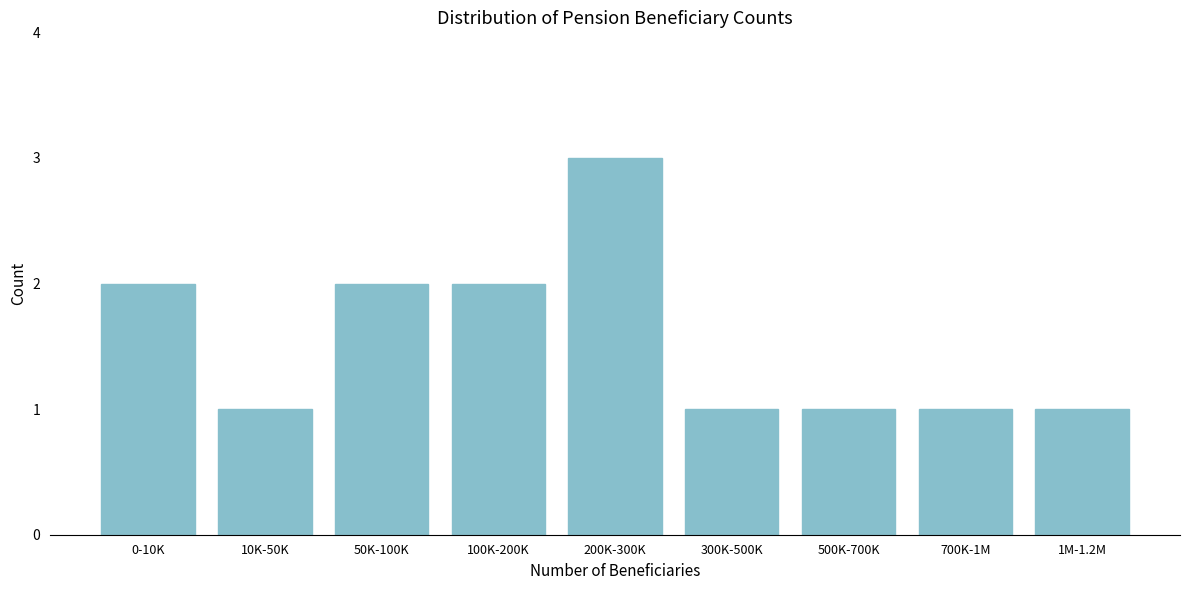

Reading left to right, transcribe all the data shown in this chart.

2	1	2	2	3	1	1	1	1